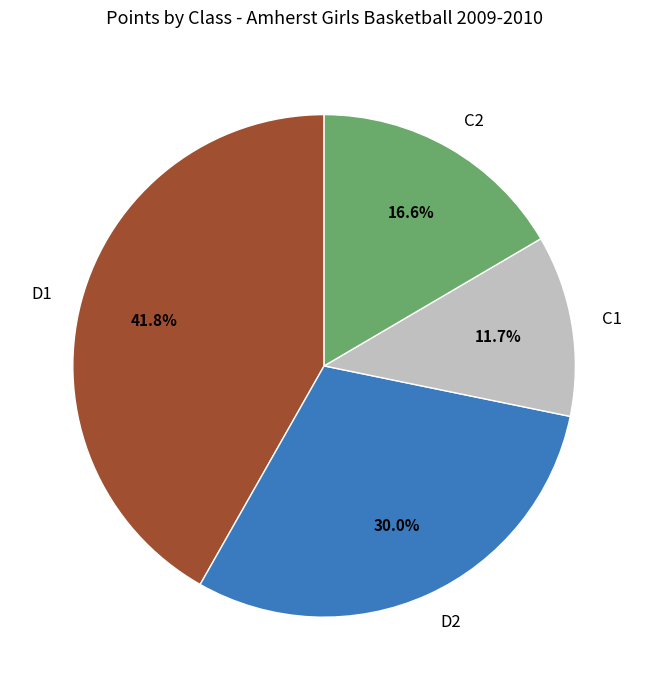

Count the number of slices in the pie.

4